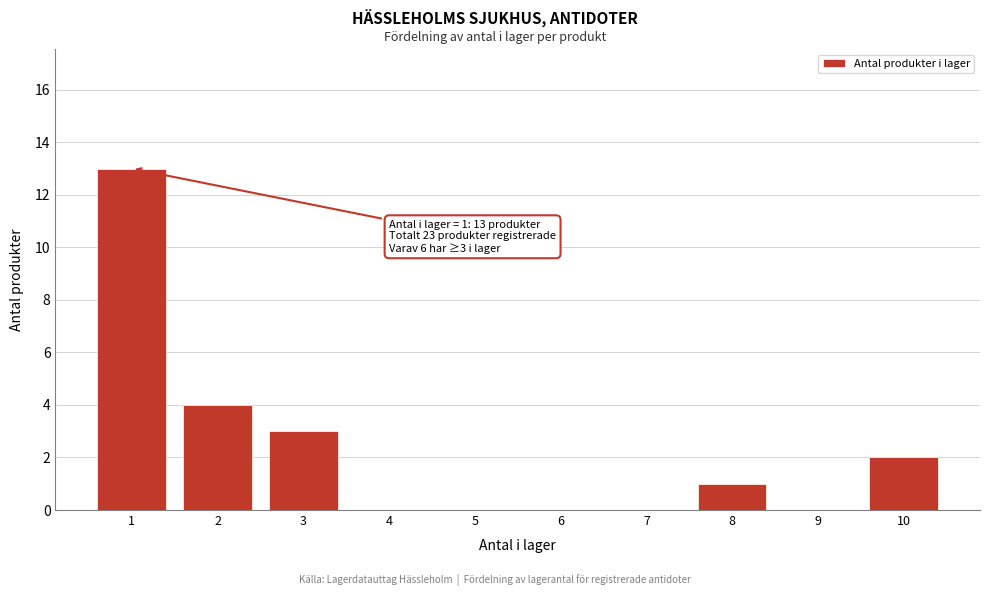

Over which range of the x-axis is the bar tallest?

0.5 to 1.5